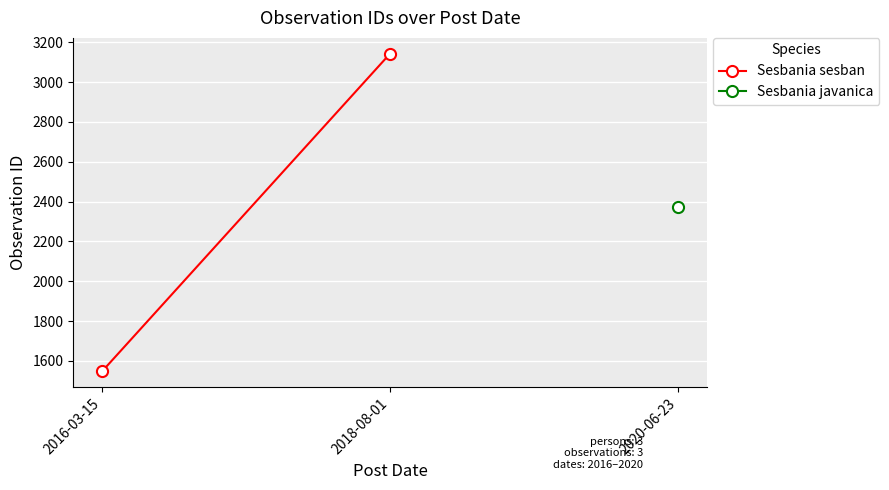

What is the difference between the values at 2016-03-15 and 2018-08-01?

1595